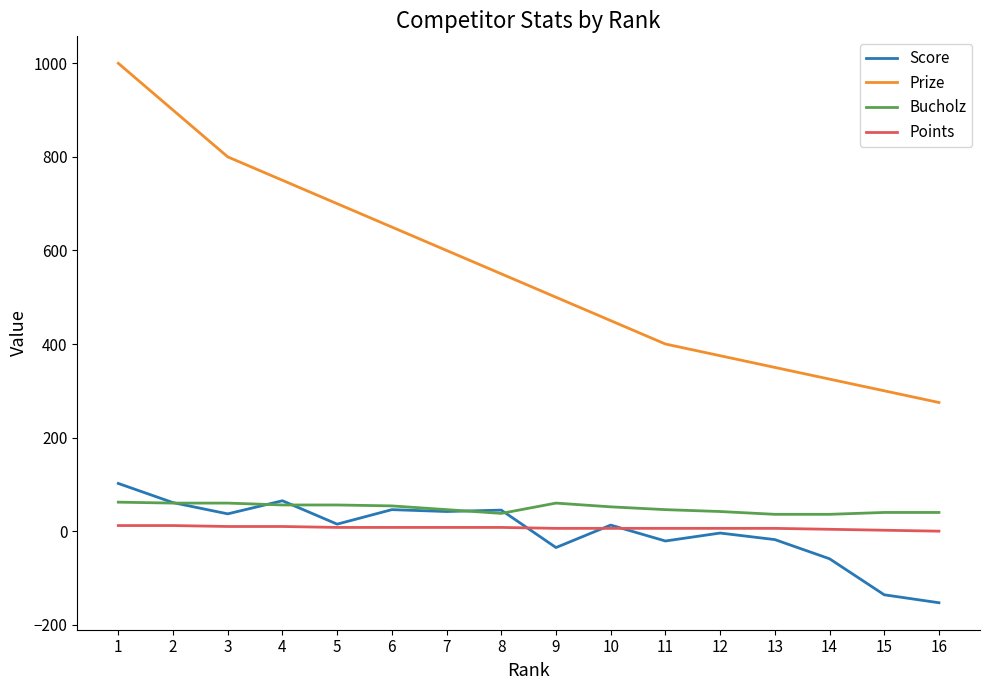

What is the difference between the Prize values at 11 and 14?

75